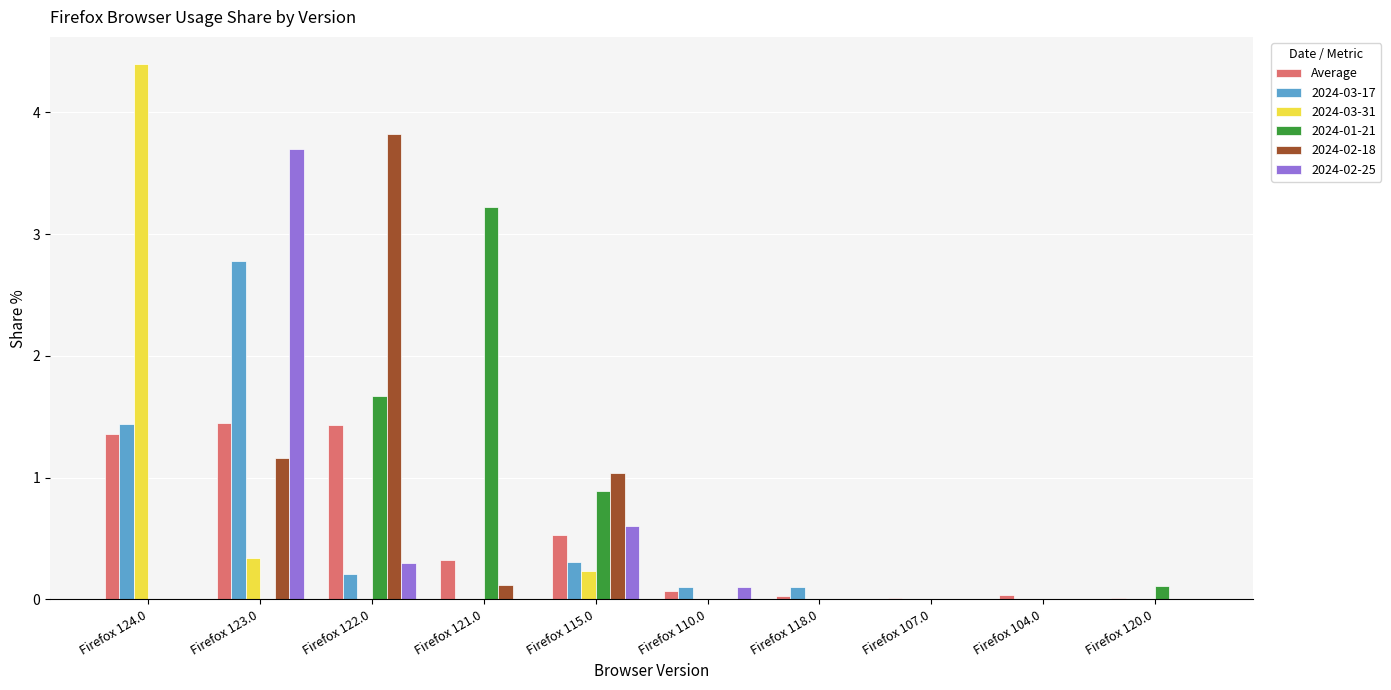

What is the total value across all series at Firefox 124.0?

7.2